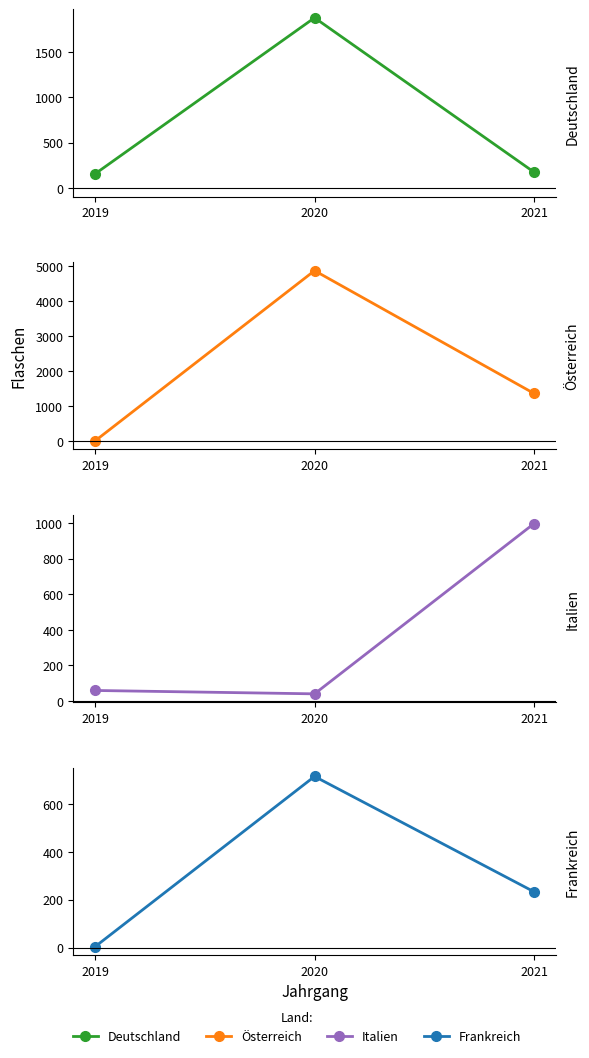

The value of Italien at 2021 is 998. True or false?

True